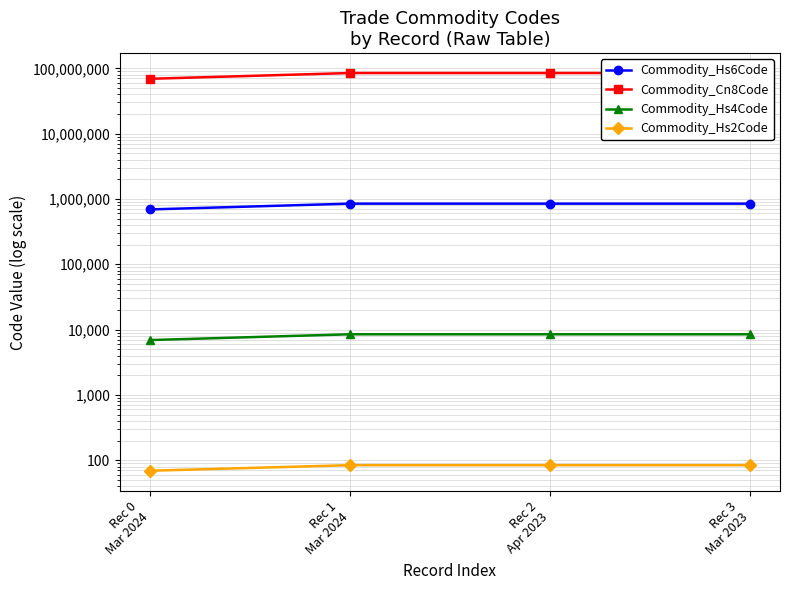

Which has a higher value, Rec 2
Apr 2023 or Rec 0
Mar 2024?

Rec 2
Apr 2023